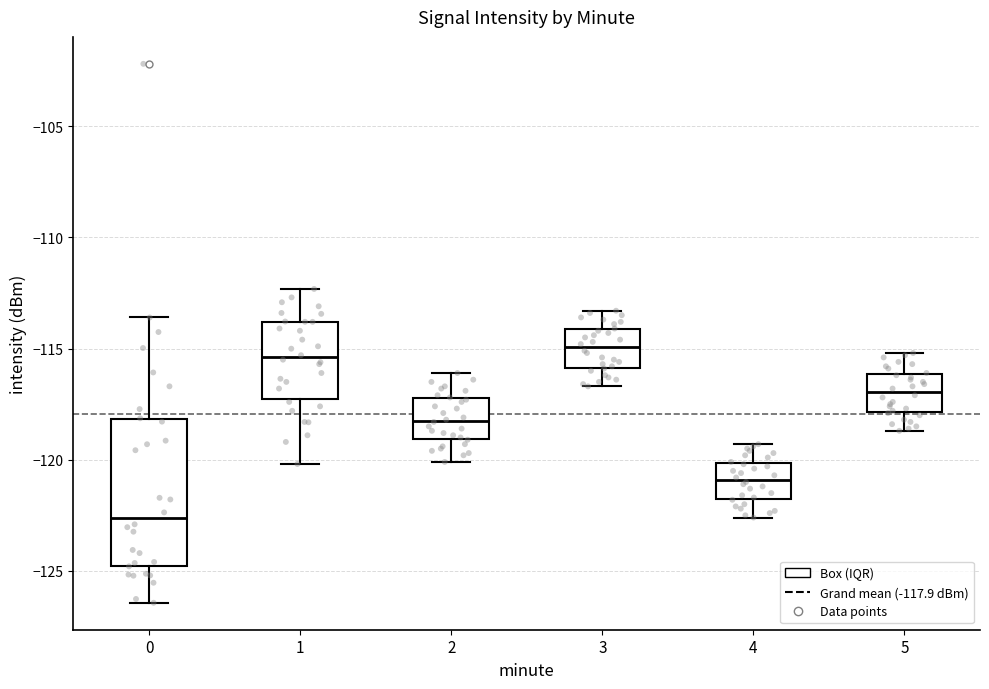

Which box is the tallest, from its lower edge to its upper edge?

0